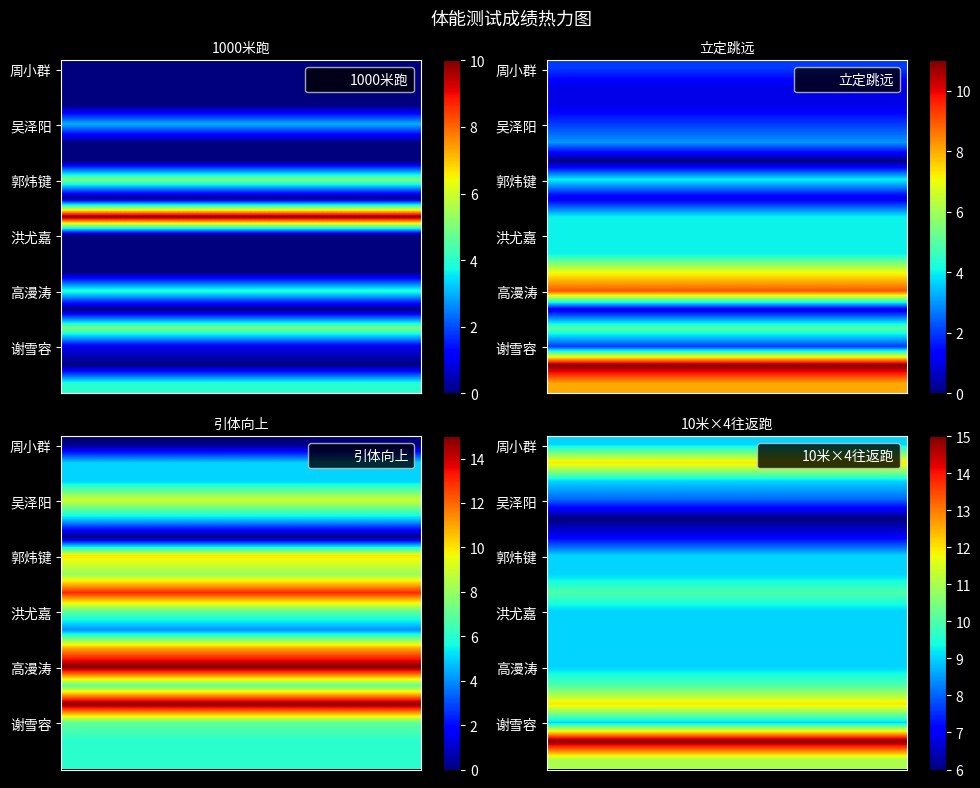

What is the greatest value displayed?

15